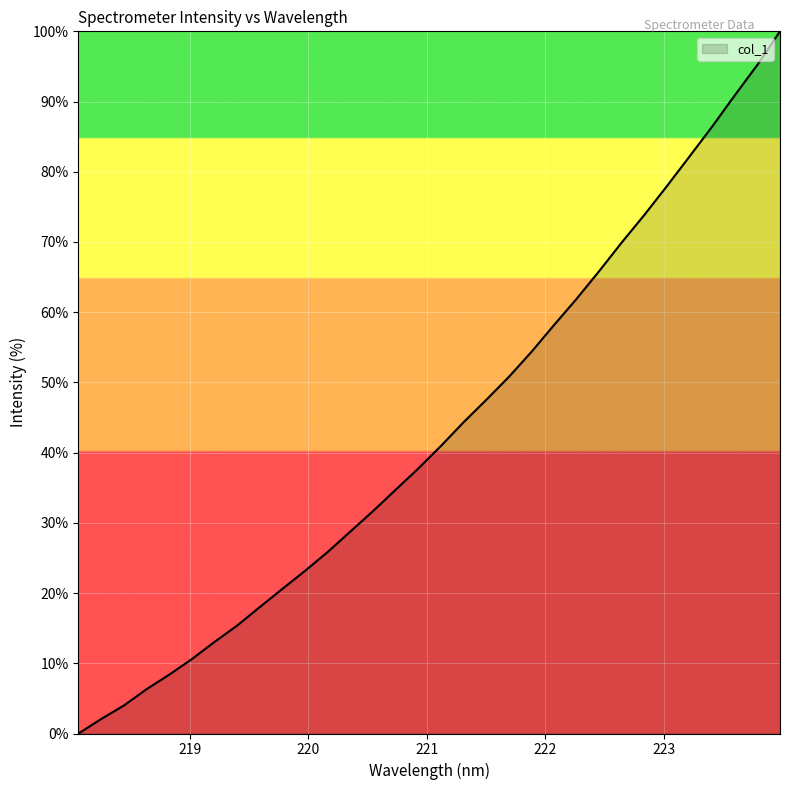

What is the maximum value shown in the chart?

100.0